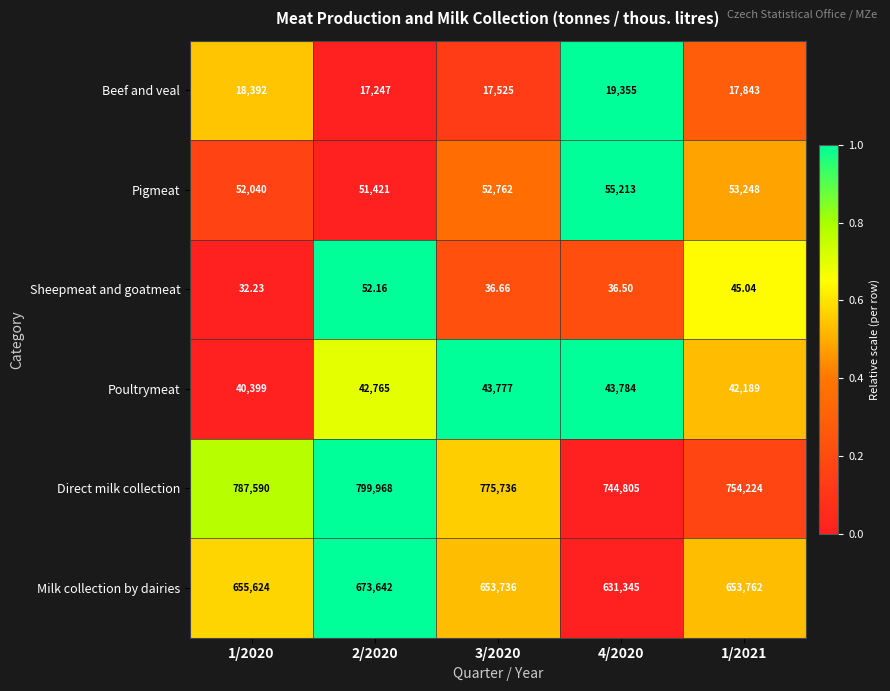

Is the value of Direct milk collection at 2/2020 greater than the value of Milk collection by dairies at 3/2020?

Yes